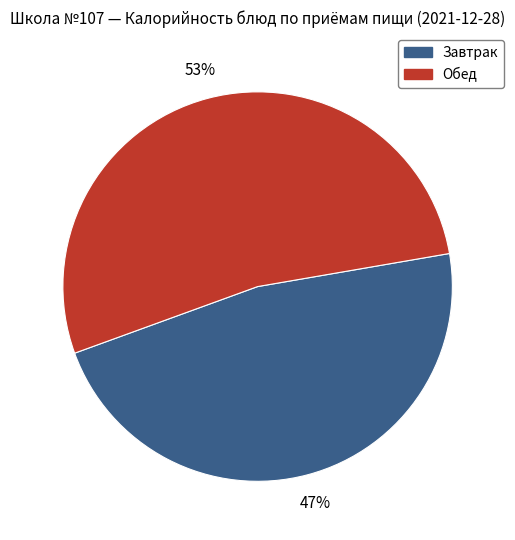

To the nearest percent, what is the average slice percentage?

50%